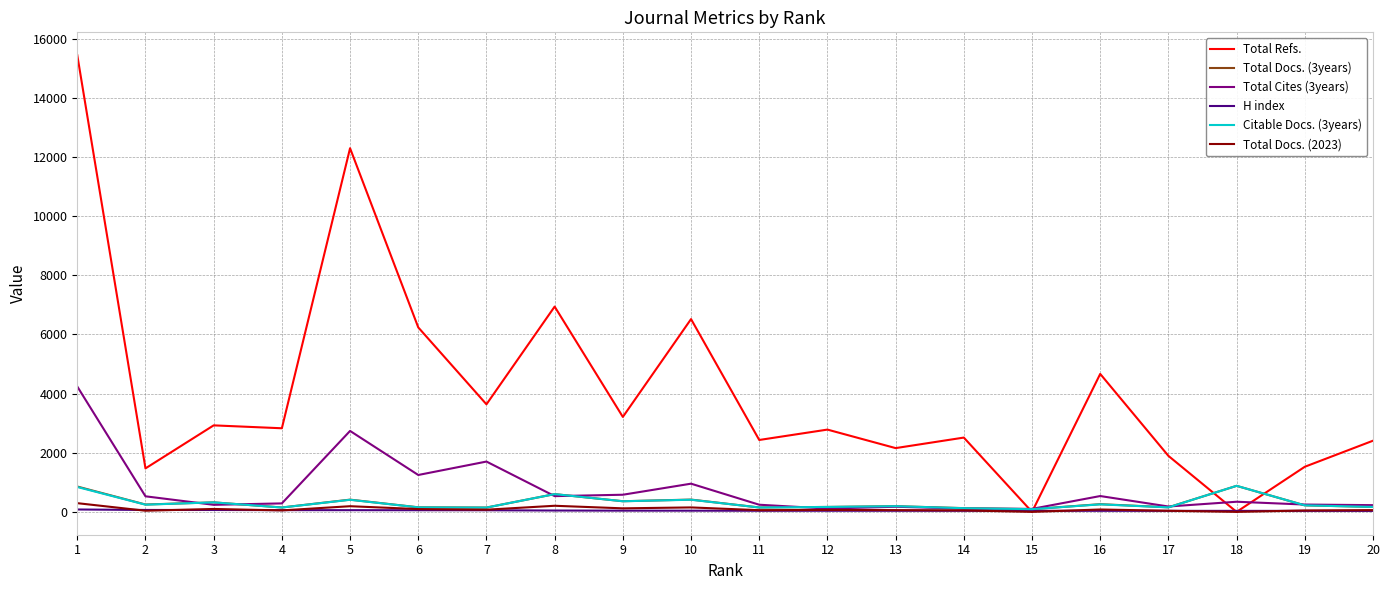

Which category has the highest value in the Total Cites (3years) series?

1